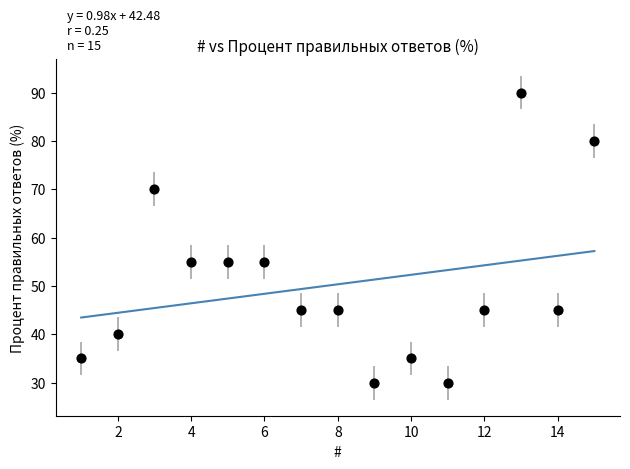

What is the range of Y values (max minus min)?

60